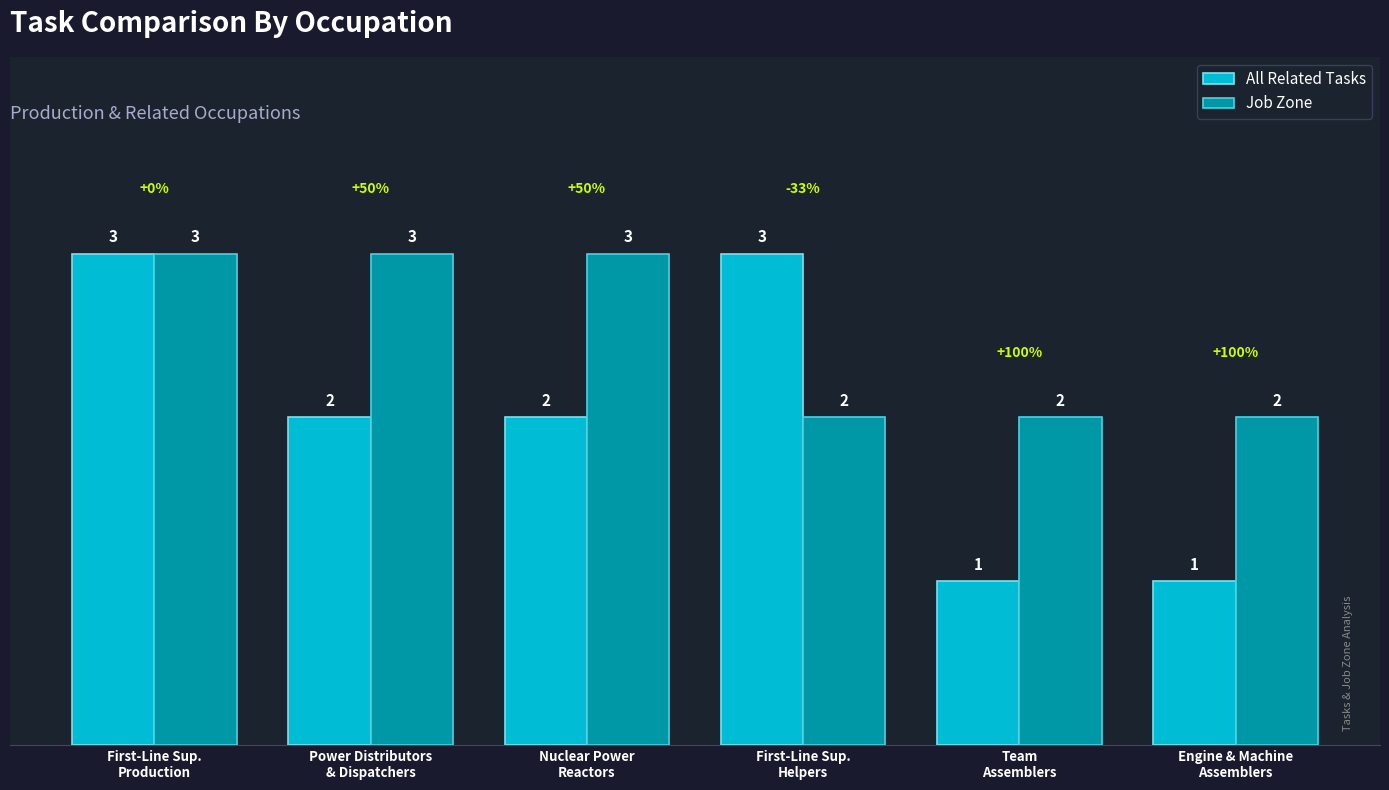

What is the spread (max minus min) of values at Engine & Machine
Assemblers?

1